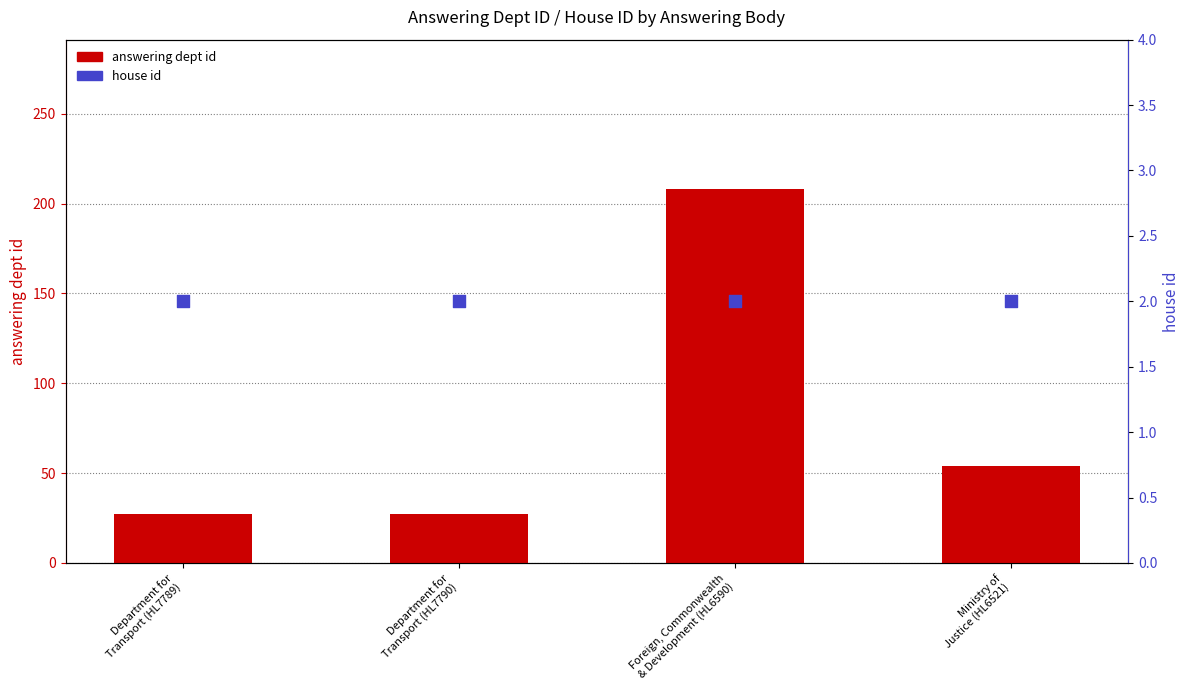

Is the value of house id at Department for
Transport (HL7790) greater than the value of answering dept id at Ministry of
Justice (HL6521)?

No